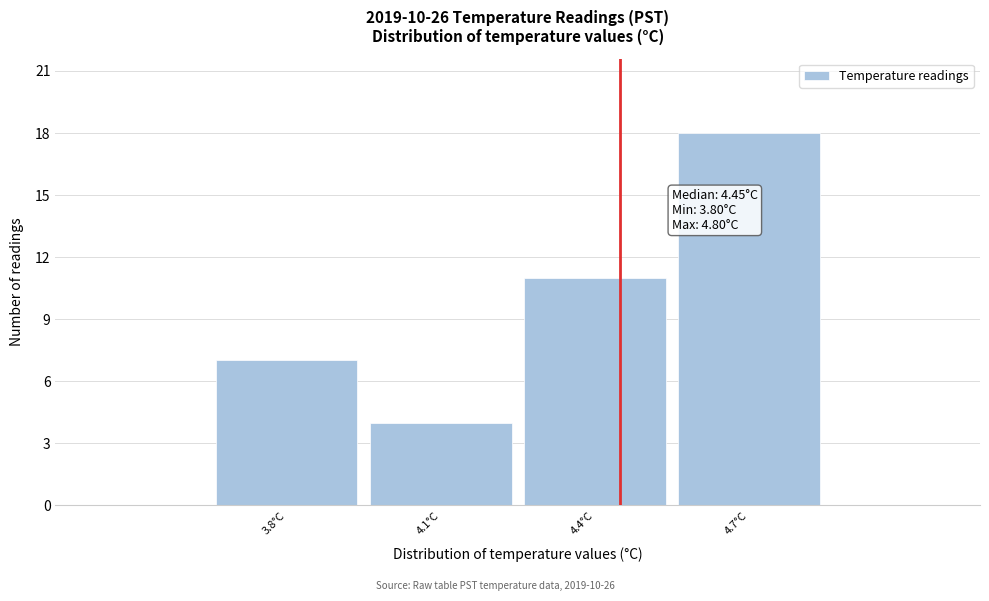

Which range on the x-axis has the tallest bar?

4.55 to 4.85